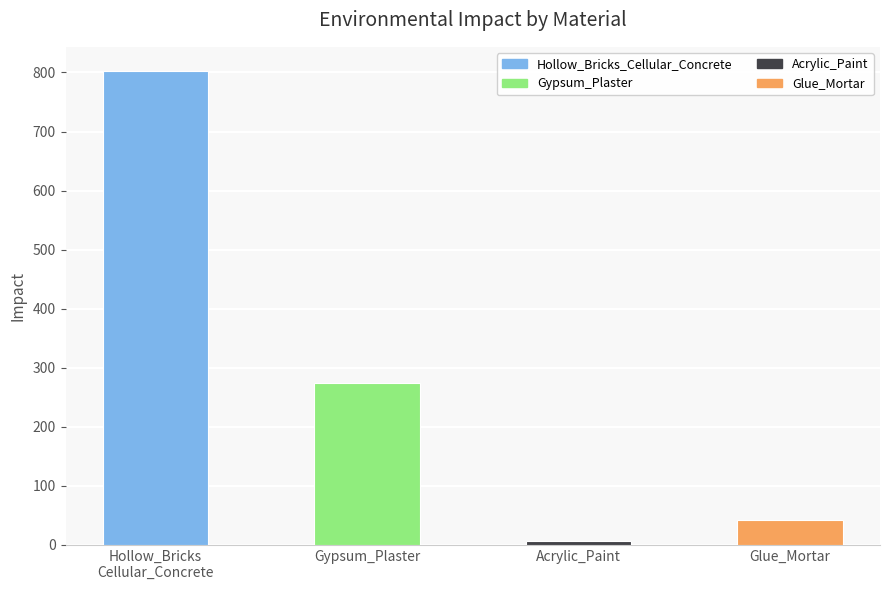

How many bars are there in total?

4